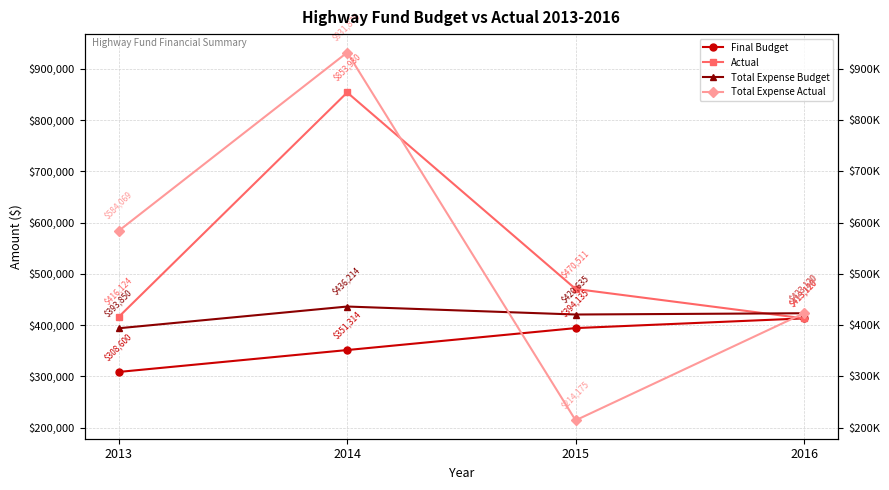

What is the total value across all series at 2016?

1672480.0